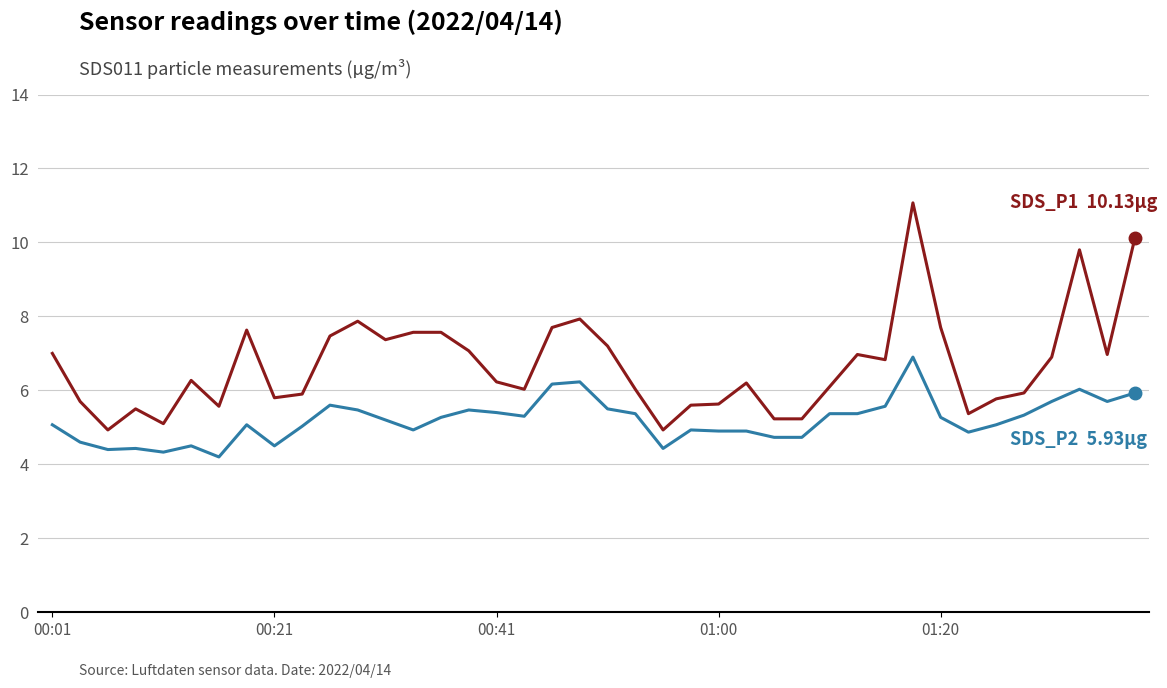

What is the greatest value displayed?

11.1